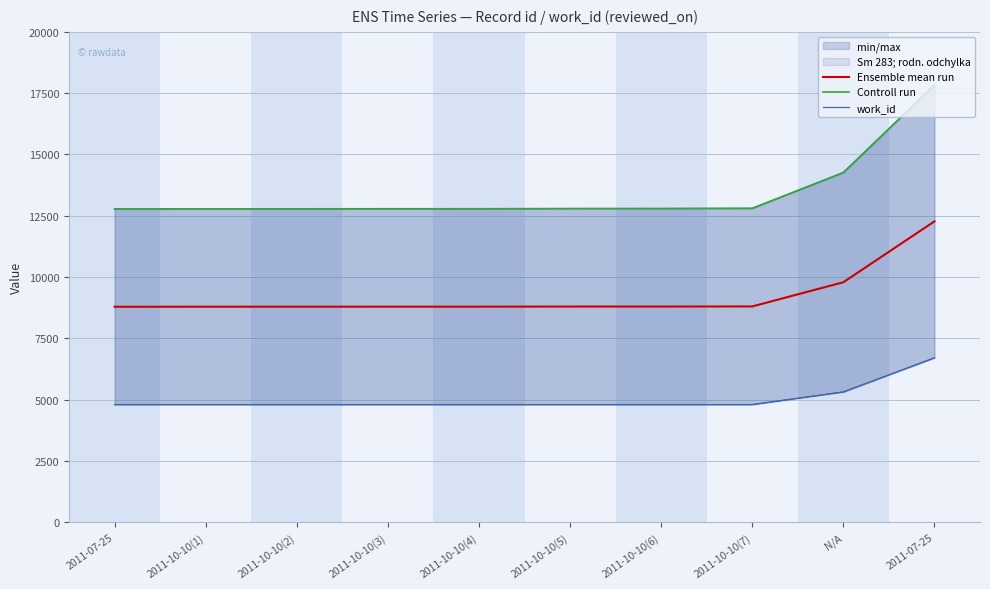

At which category does the chart reach its peak across all series?

2011-07-25